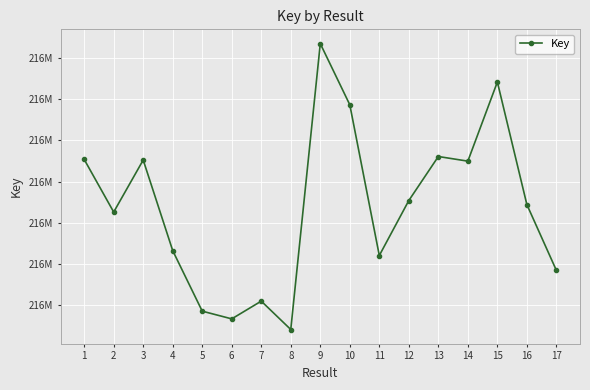

At which category does the chart reach its minimum across all series?

8